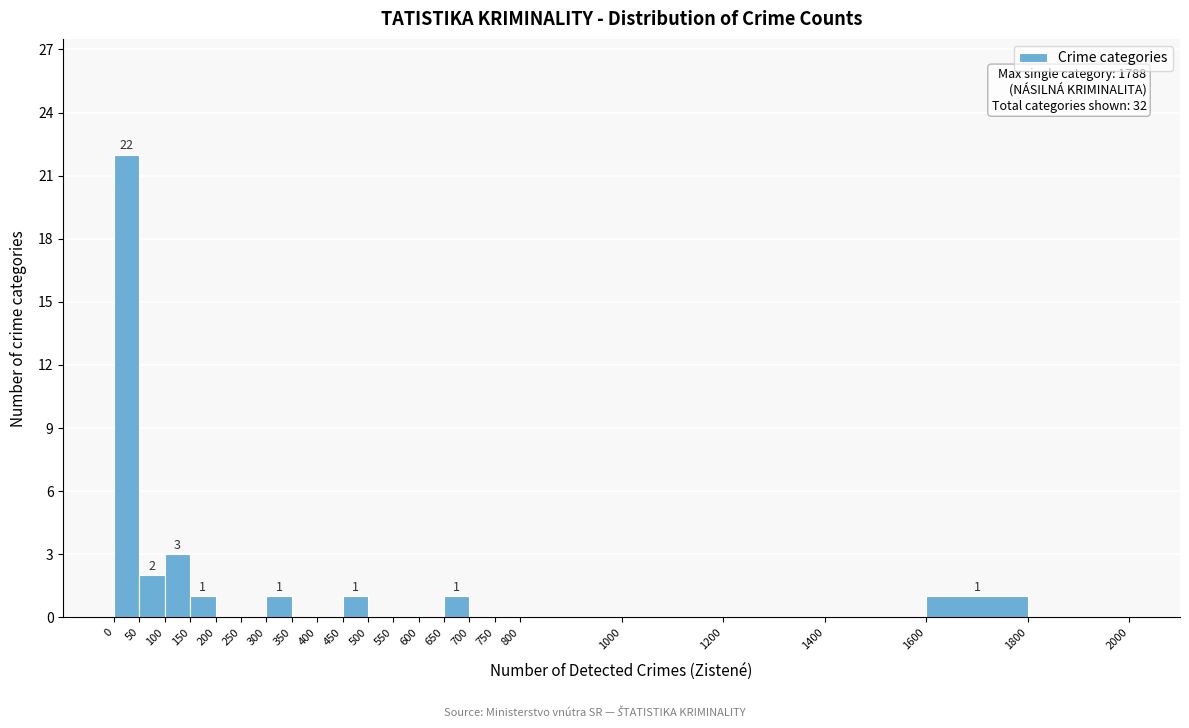

Which range on the x-axis has the tallest bar?

0 to 50